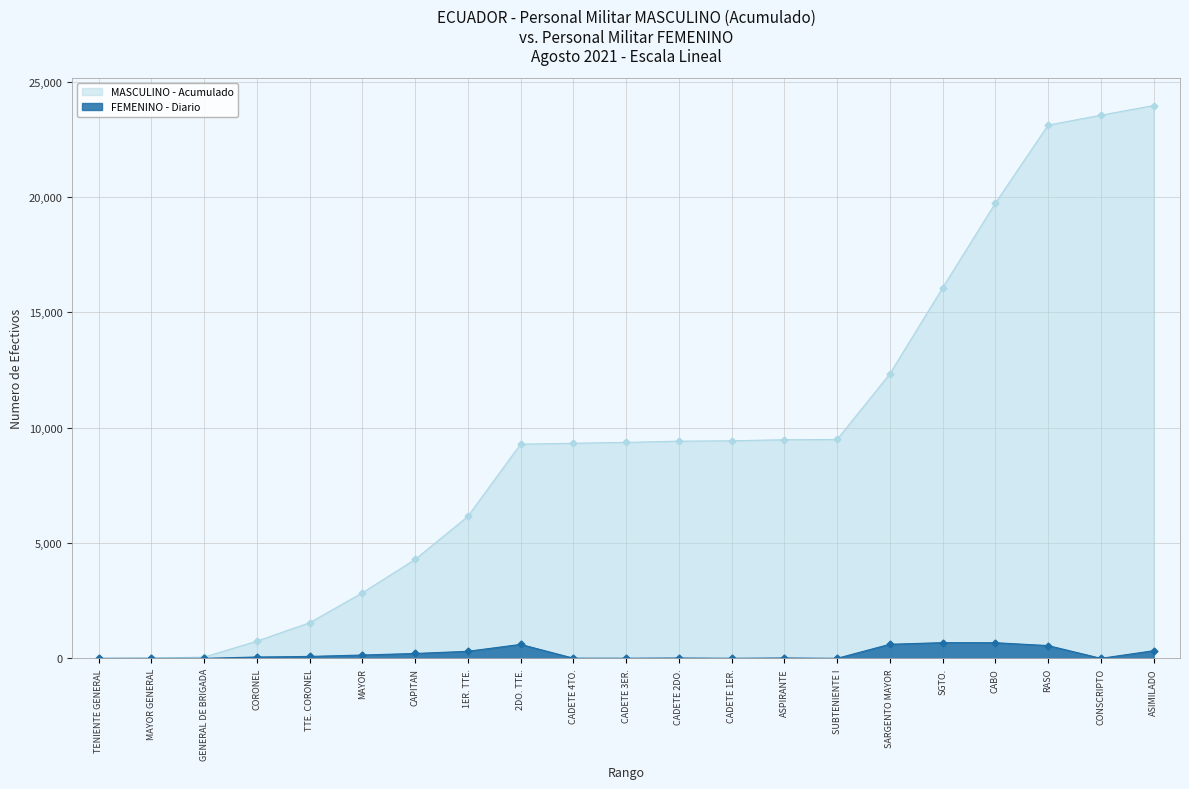

Reading left to right, what are all the values shown in this chart?

TENIENTE GENERAL=0	MAYOR GENERAL=0	GENERAL DE BRIGADA=1	CORONEL=58	TTE. CORONEL=83	MAYOR=144	CAPITAN=211	1ER. TTE.=306	2DO. TTE.=605	CADETE 4TO.=7	CADETE 3ER.=5	CADETE 2DO.=13	CADETE 1ER.=3	ASPIRANTE=14	SUBTENIENTE I=1	SARGENTO MAYOR=611	SGTO.=681	CABO=678	RASO=553	CONSCRIPTO=0	ASIMILADO=331